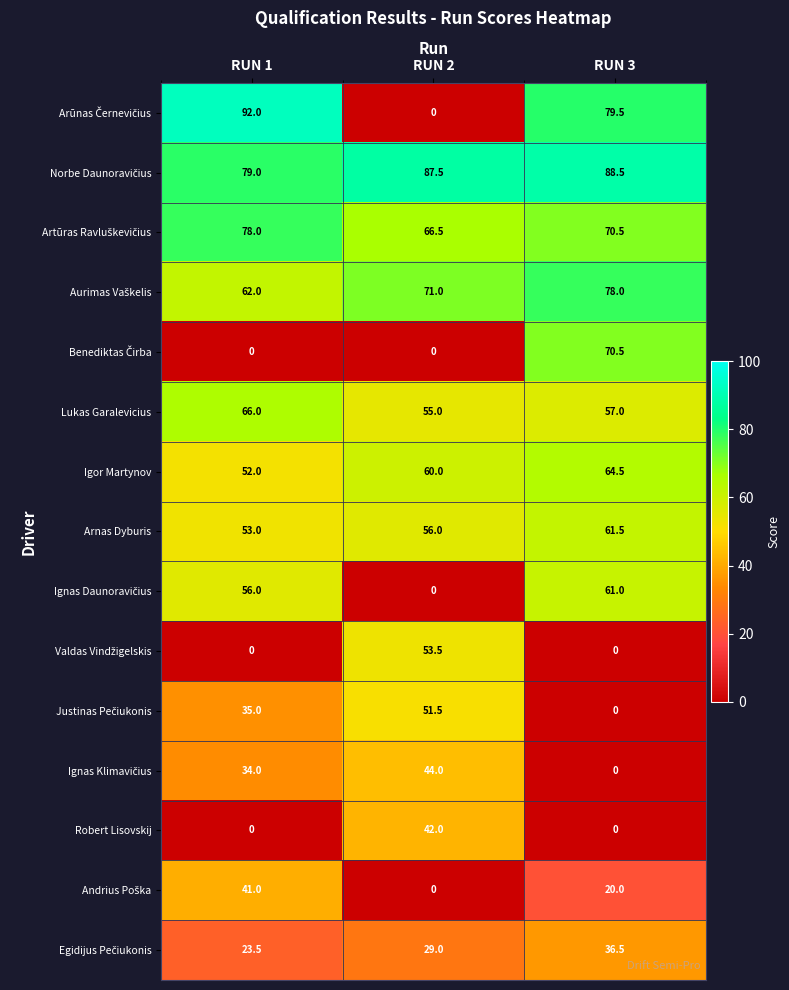

What is the sum of all Lukas Garalevicius values?

178.0